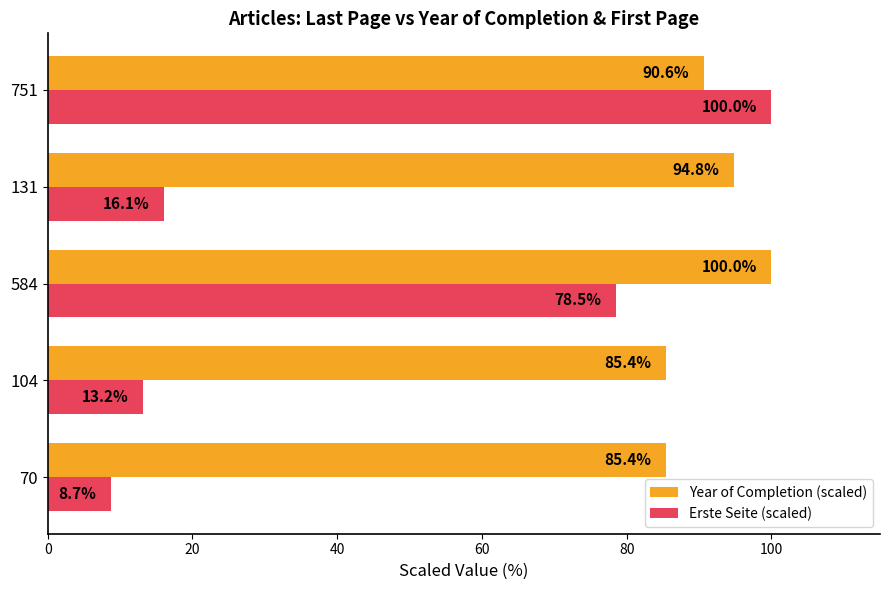

At which category is the sum across all series the highest?

751